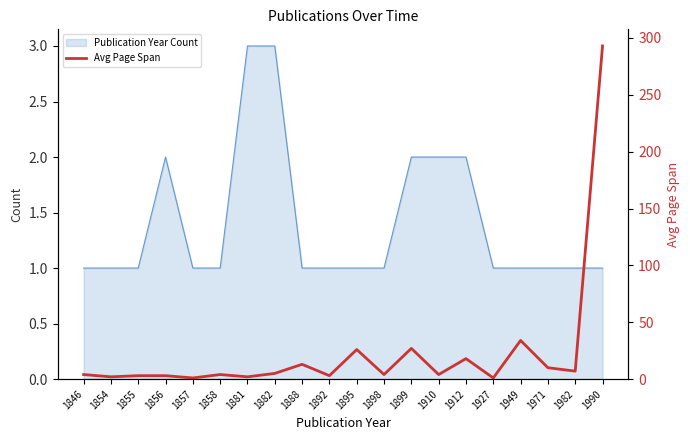

True or false: Publication Year Count has a value of 2 at 1899.

True